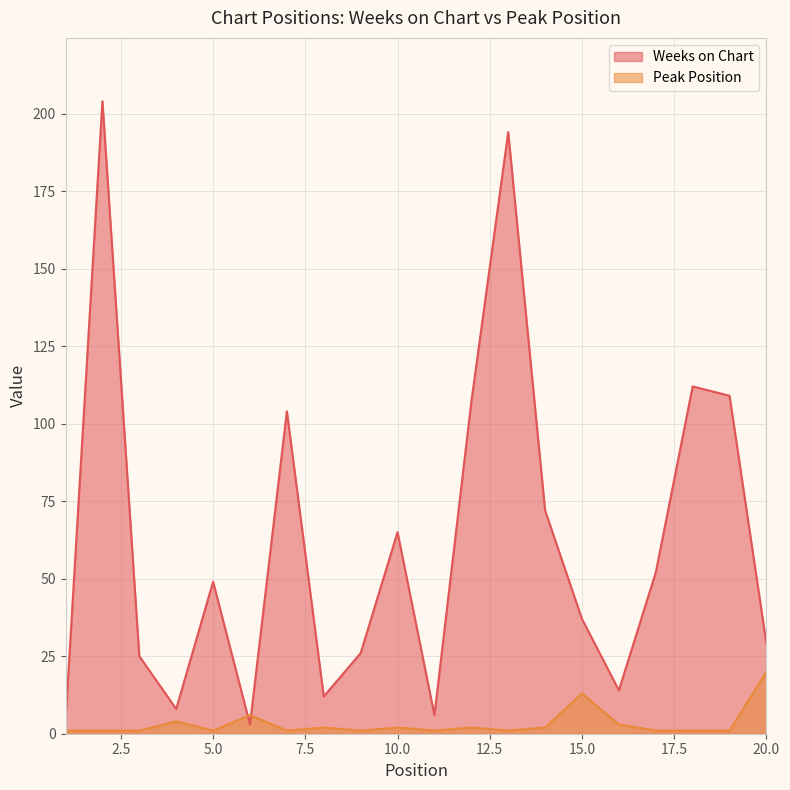

What is the average value of the Peak Position series?

3